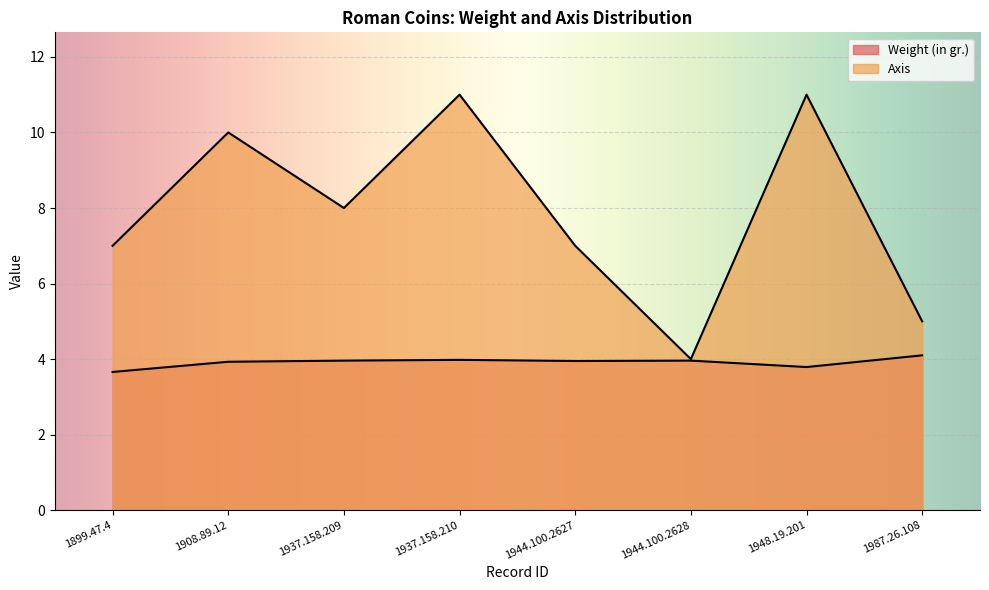

True or false: Weight (in gr.) and Axis intersect in this chart.

False